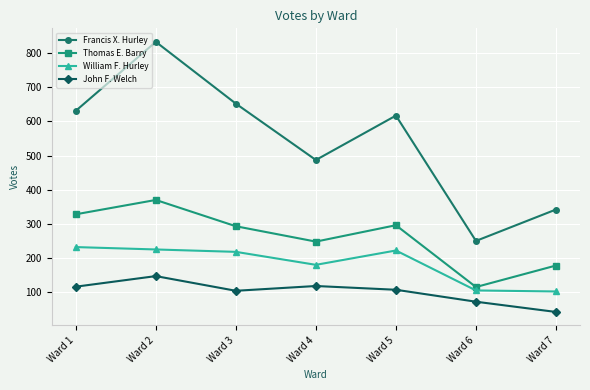

Which series changed the most between Ward 5 and Ward 6?

Francis X. Hurley